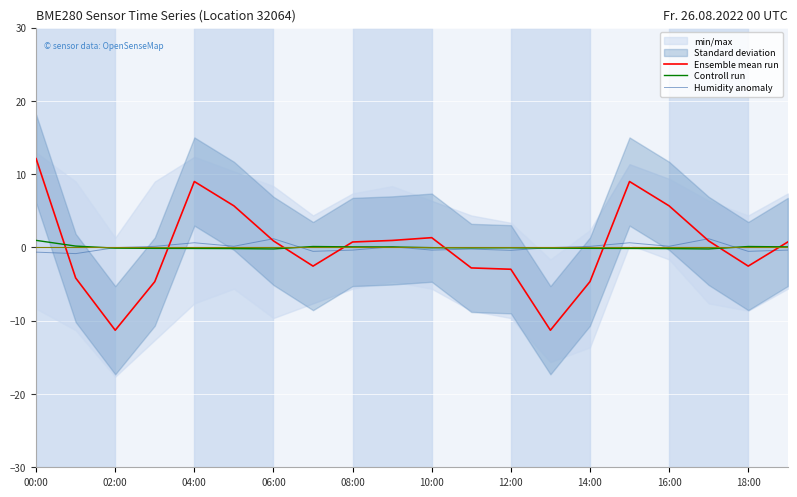

Which series has the largest total across all categories?

Humidity anomaly